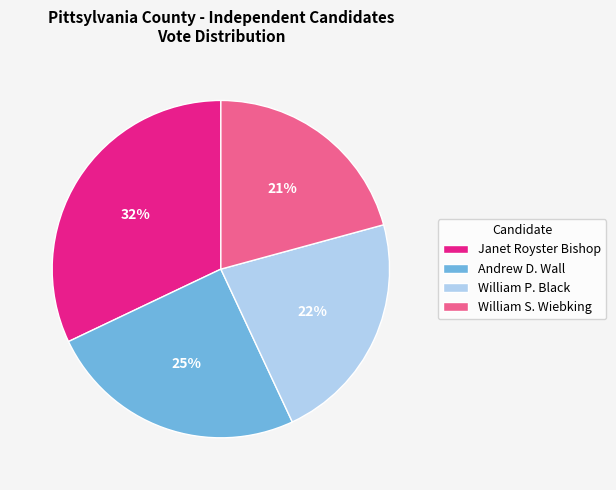

To the nearest percent, what is the difference between the William P. Black and Janet Royster Bishop slice percentages?

10%